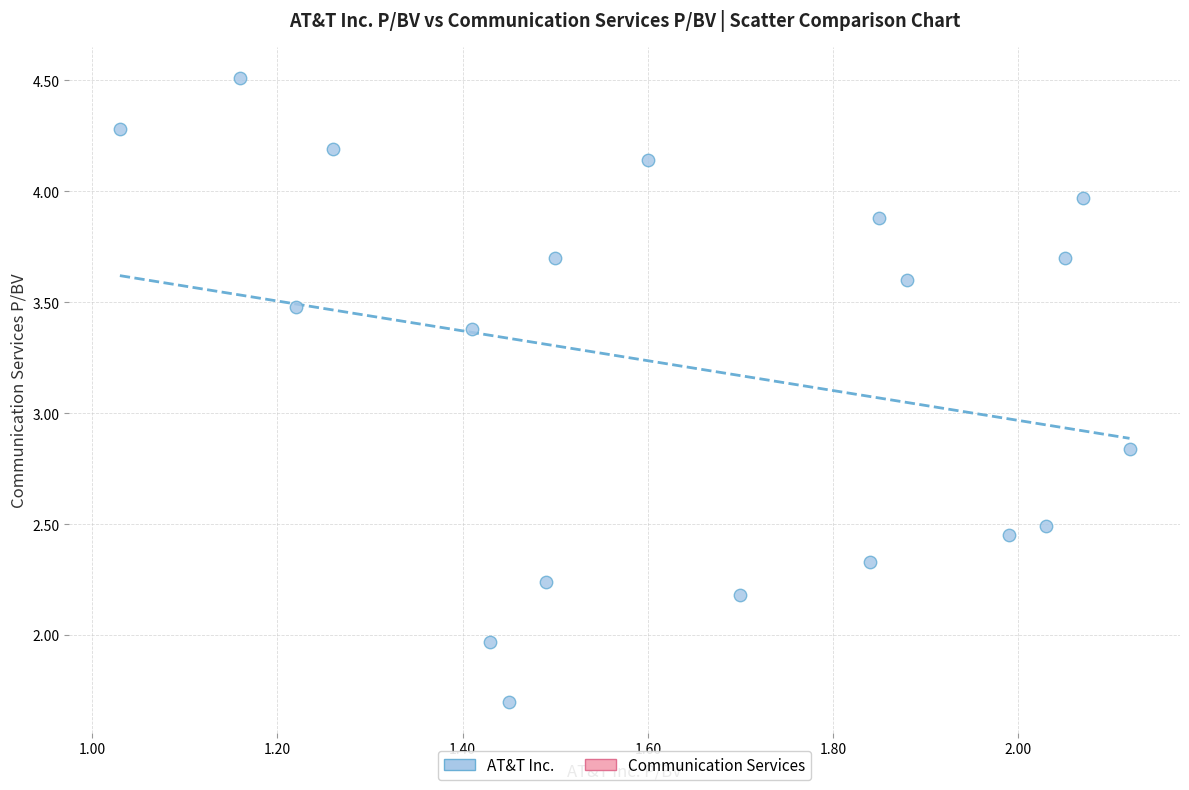

What is the range of X values (max minus min)?

1.1